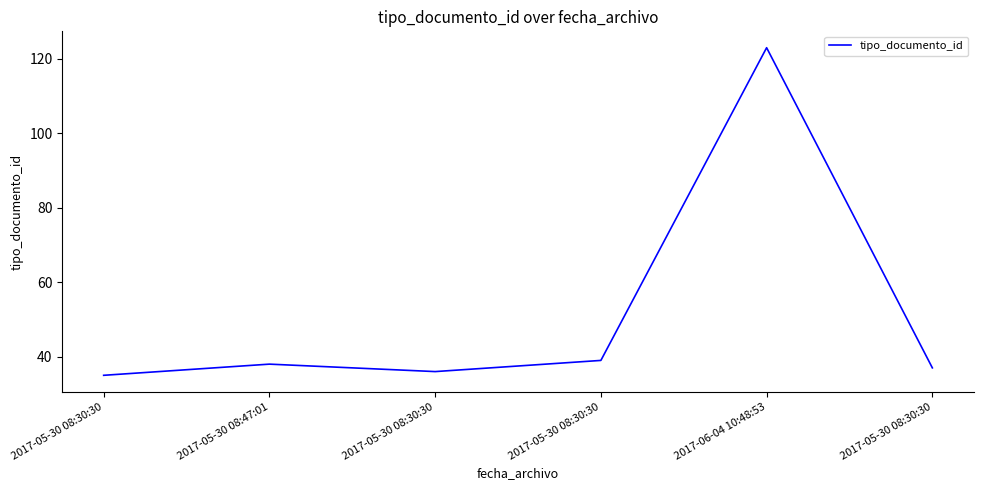

Where is the data nearest to the value 79?

2017-05-30 08:30:30